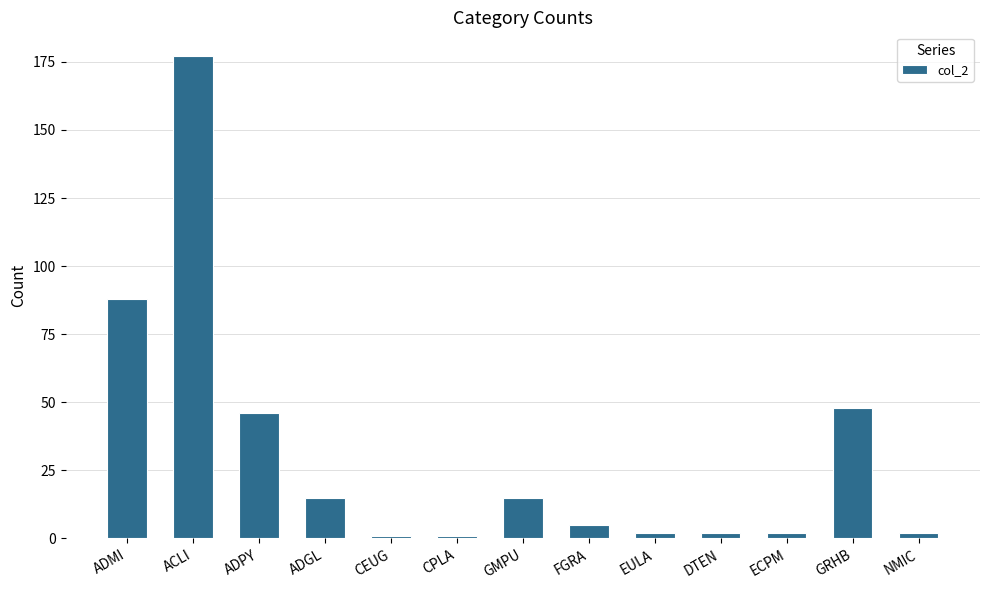

True or false: the data shows 70 at GRHB.

False